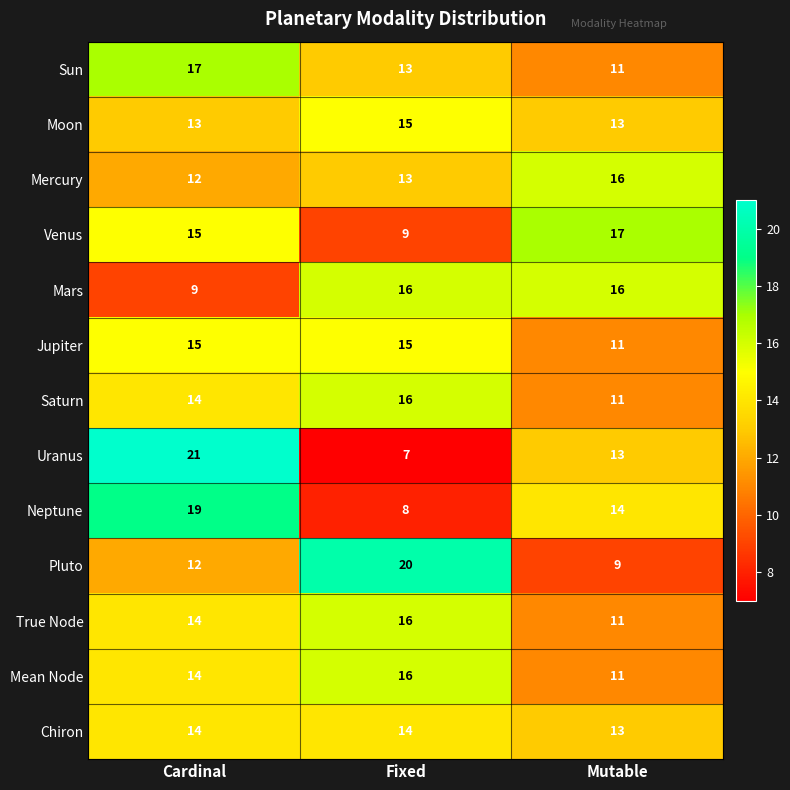

Is it true that Saturn equals 4 at Fixed?

False